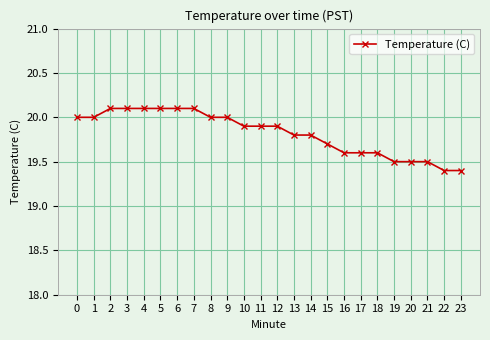

What is the value of the 8th point from the left?

20.1